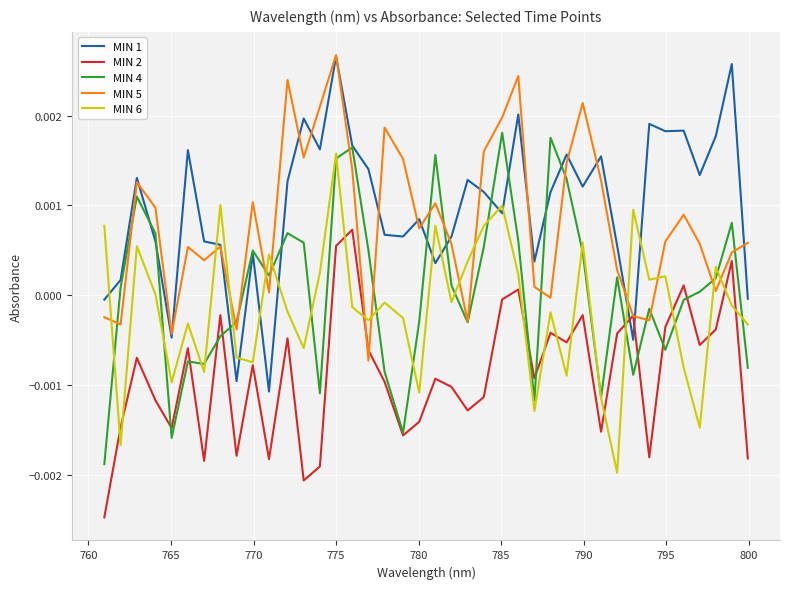

True or false: MIN 1 and MIN 6 intersect in this chart.

True